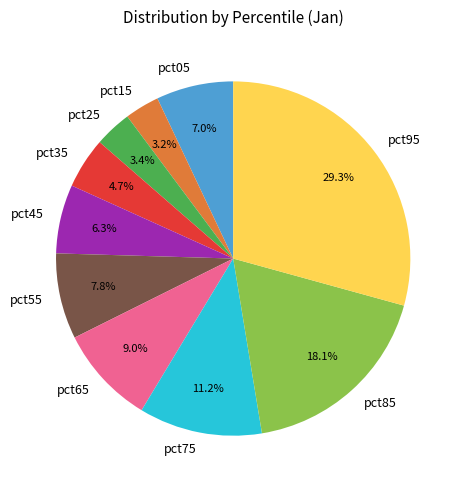

How many segments does this pie chart have?

10